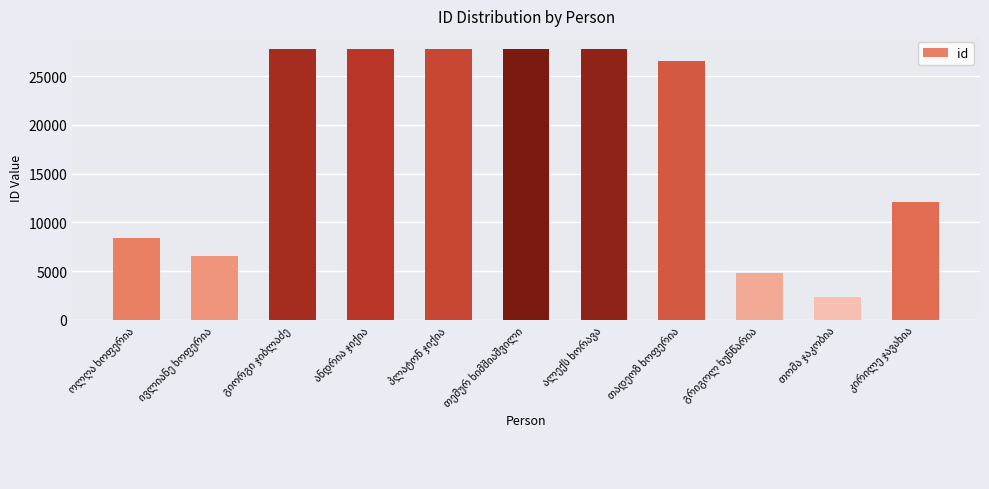

What is the maximum value shown in the chart?

27764